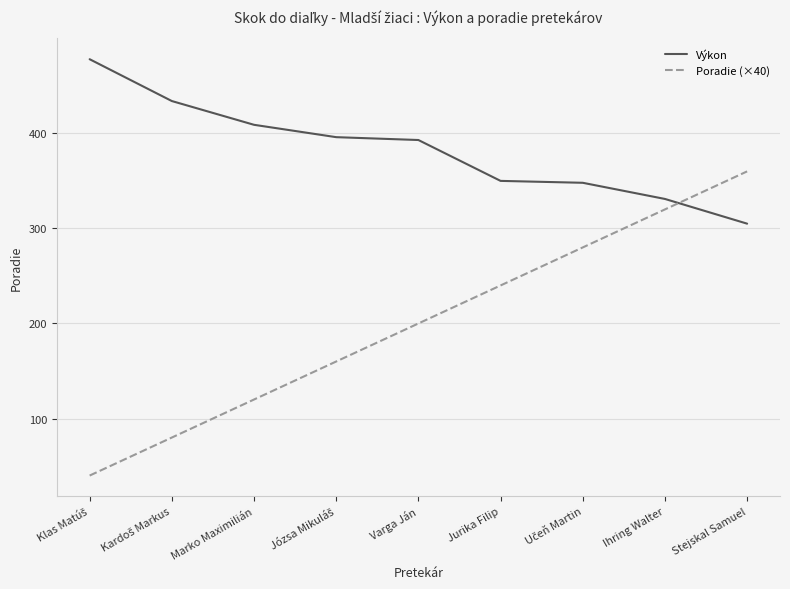

List the series in order of their overall mean, lowest first.

Poradie (×40), Výkon